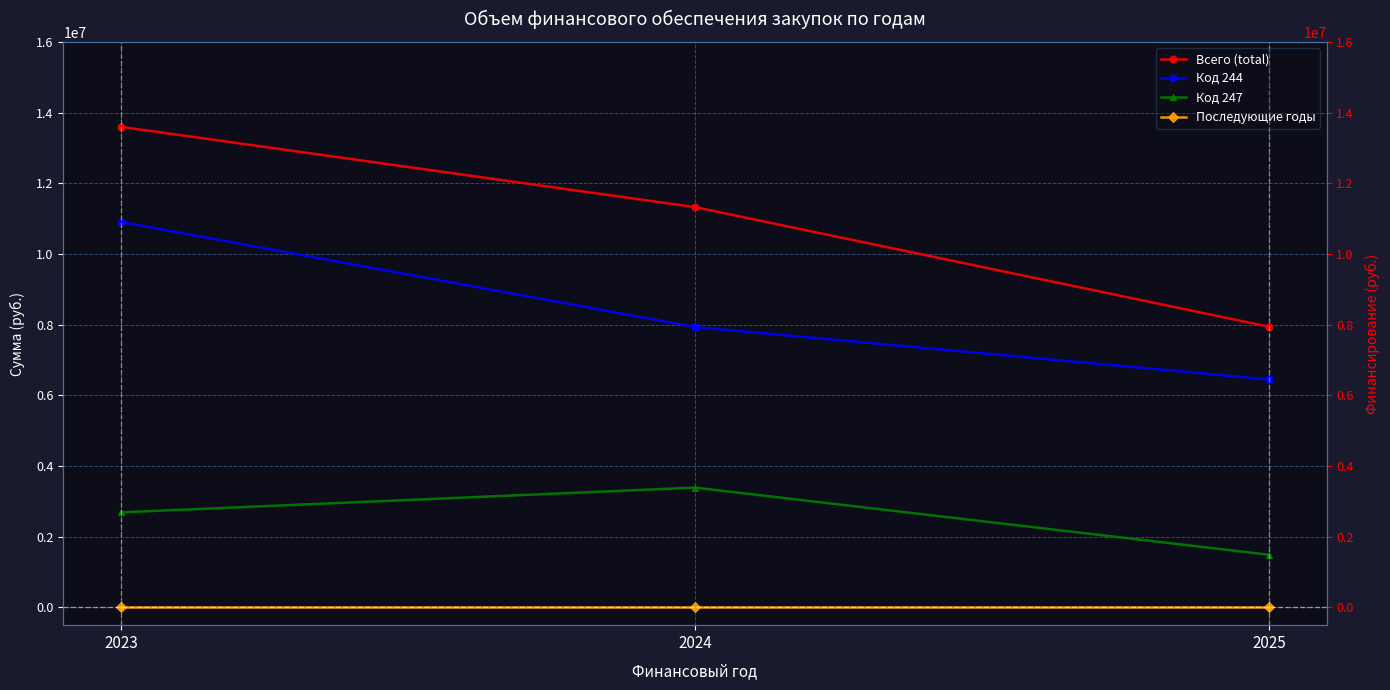

Reading left to right, transcribe all the data shown in this chart.

Всего (total): 2023=13598953.1	2024=11326300.0	2025=7941300.0
Код 244: 2023=10907653.1	2024=7935000.0	2025=6450000.0
Код 247: 2023=2691300.0	2024=3391300.0	2025=1491300.0
Последующие годы: 2023=0.0	2024=0.0	2025=0.0